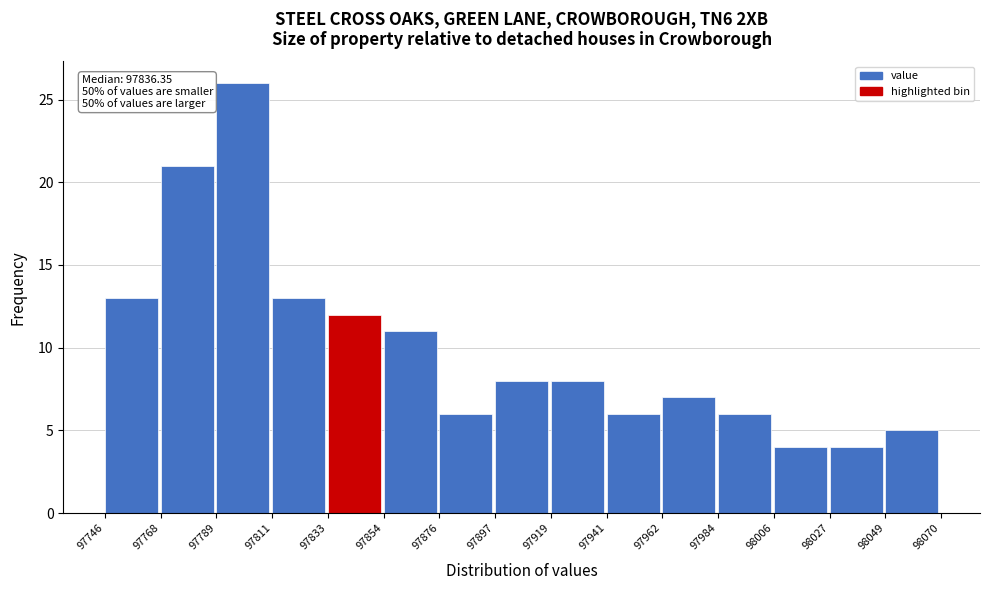

Which range on the x-axis has the tallest bar?

97789 to 97811